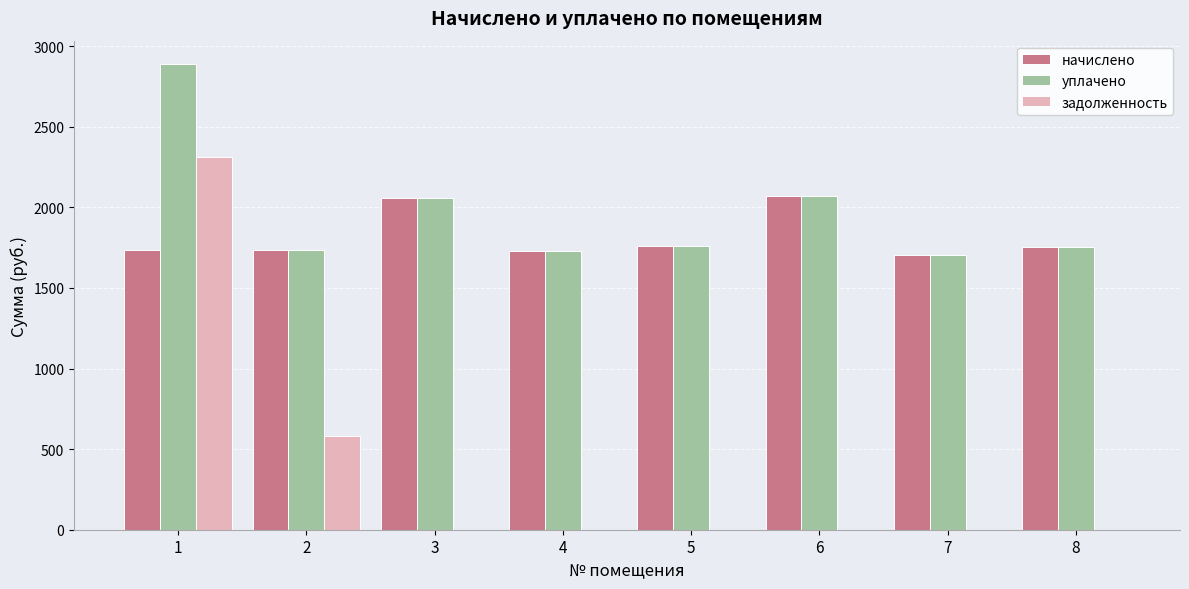

The value of задолженность at 2 is 242.4. True or false?

False